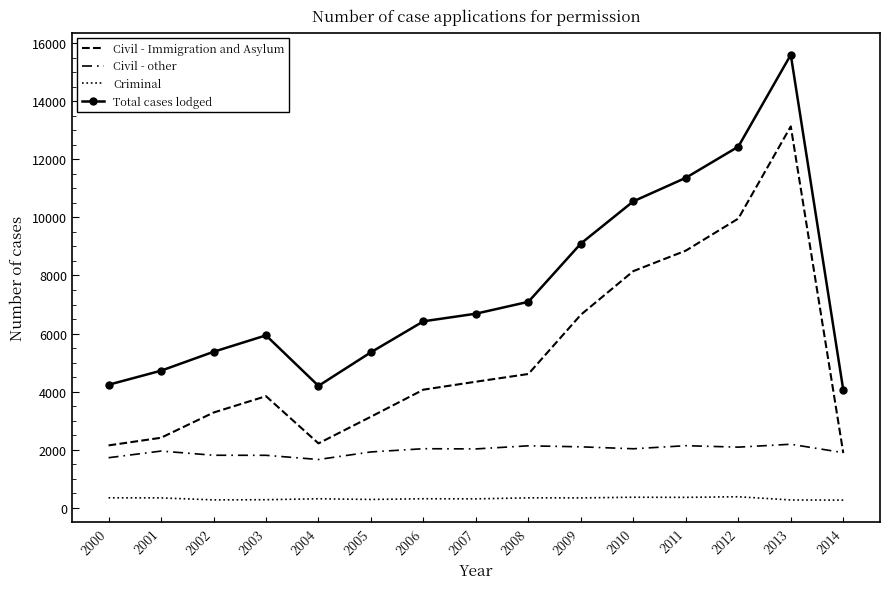

List the labels in order of Total cases lodged value, largest first.

2013, 2012, 2011, 2010, 2009, 2008, 2007, 2006, 2003, 2002, 2005, 2001, 2000, 2004, 2014